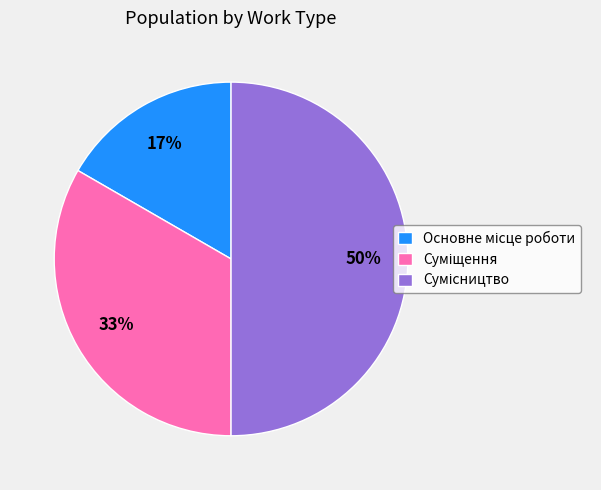

To the nearest percent, what is the average slice percentage?

33%